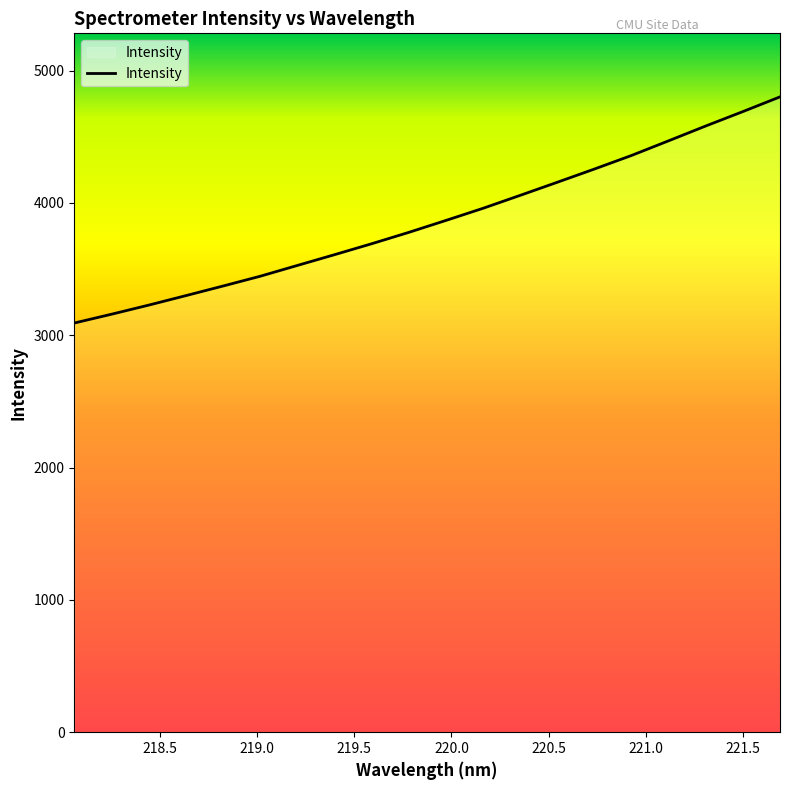

What is the minimum value shown in the chart?

3091.8